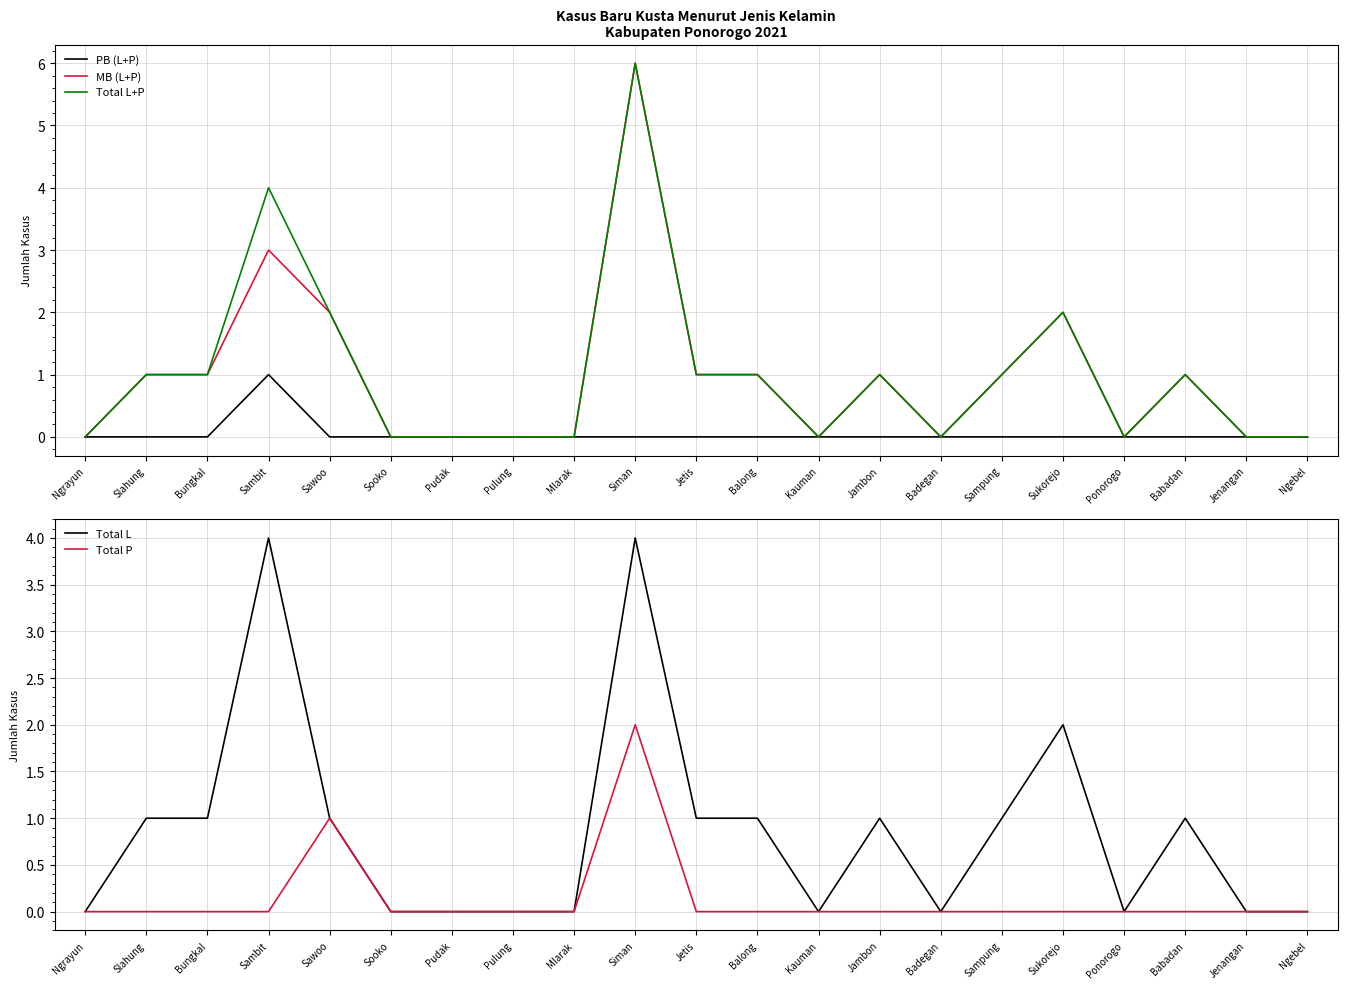

What is the sum of all Total P values?

3